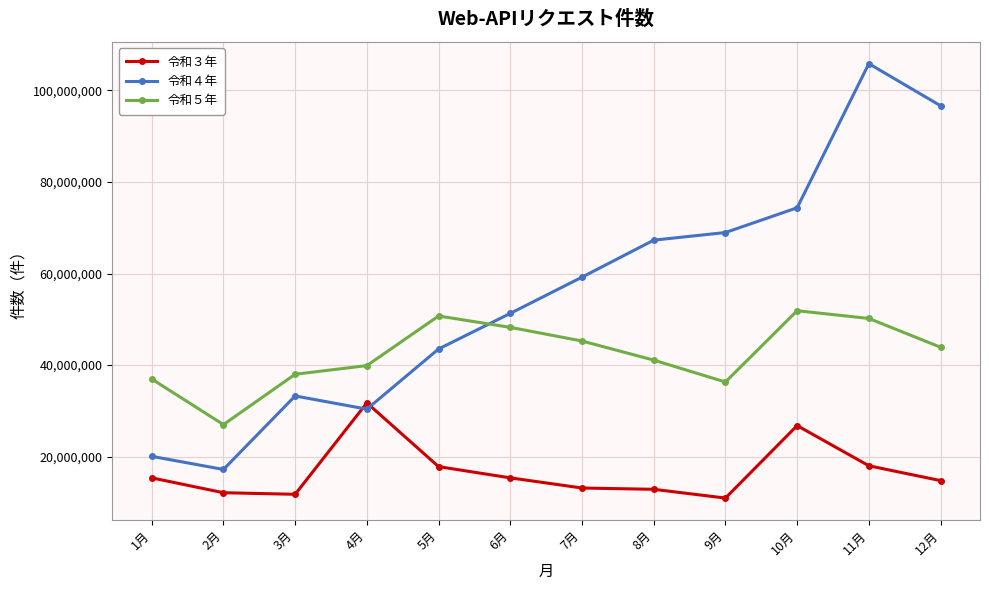

What is the maximum value shown in the chart?

105812549